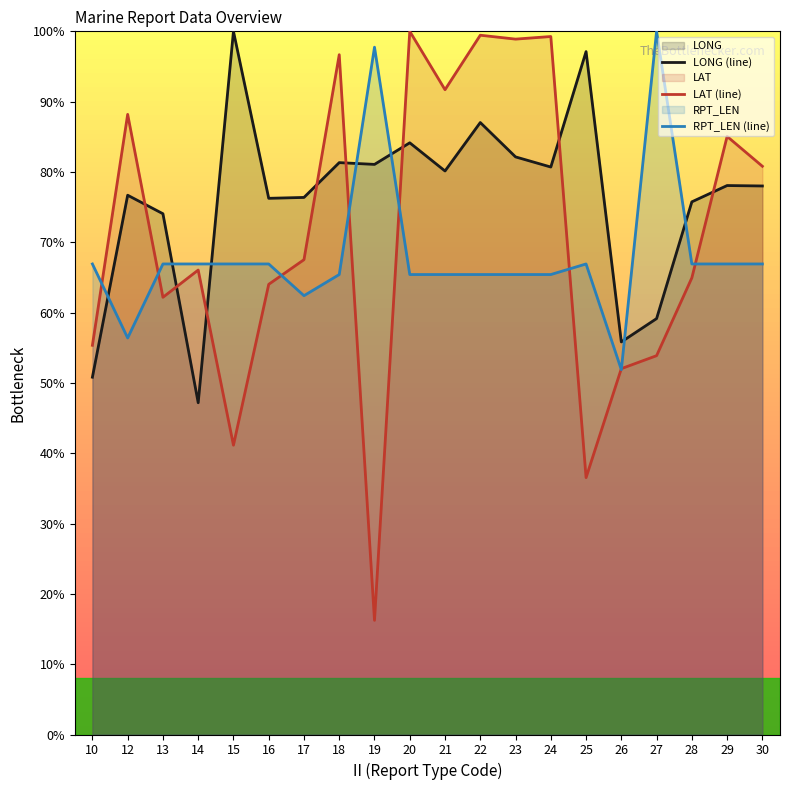

List the series in order of their overall mean, lowest first.

RPT_LEN (line), LAT (line), LONG (line)